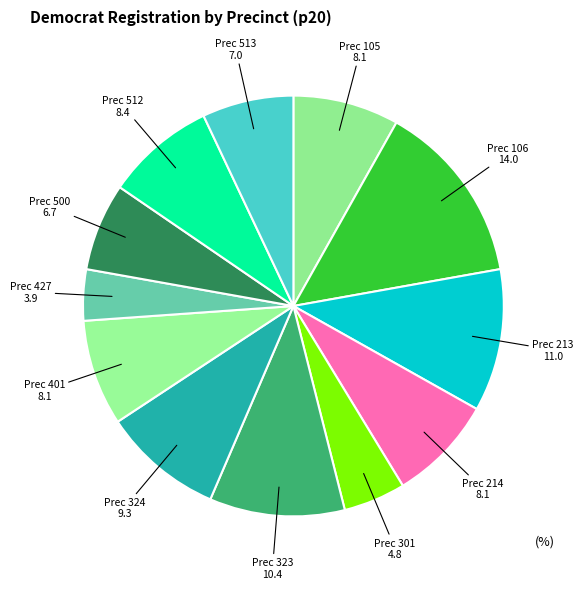

Between Prec 513 and Prec 323, which is larger?

Prec 323